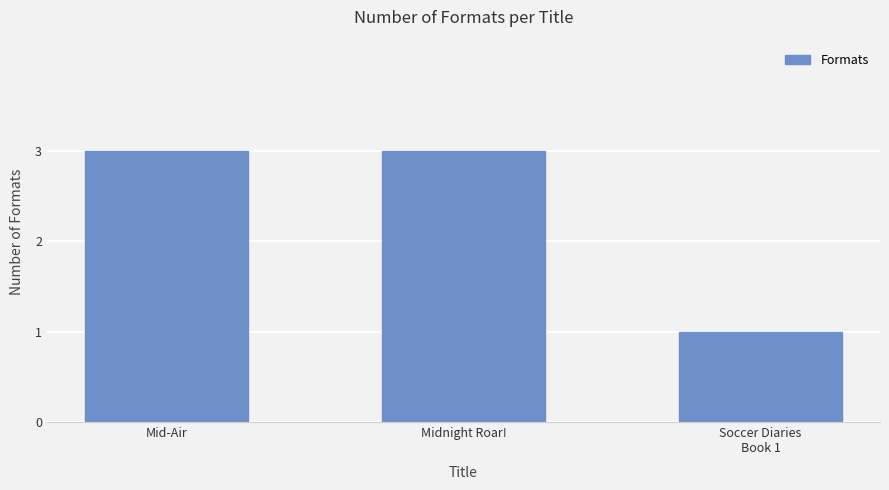

What is the sum of all values?

7